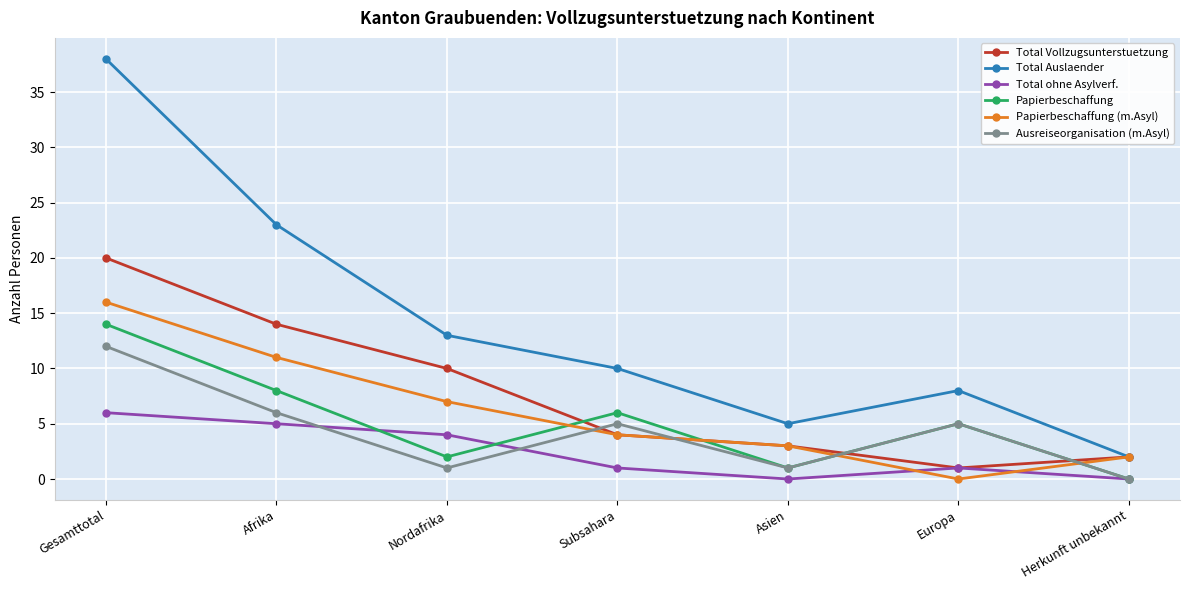

At which category does Total ohne Asylverf. reach its first local valley?

Asien